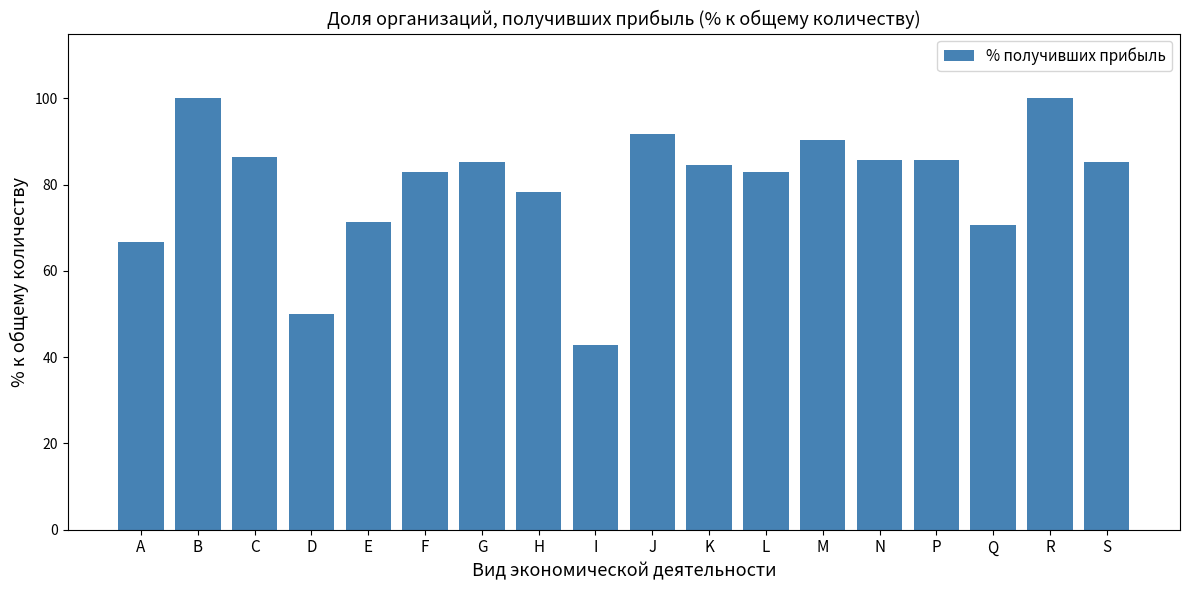

How many data points does each series have?

18